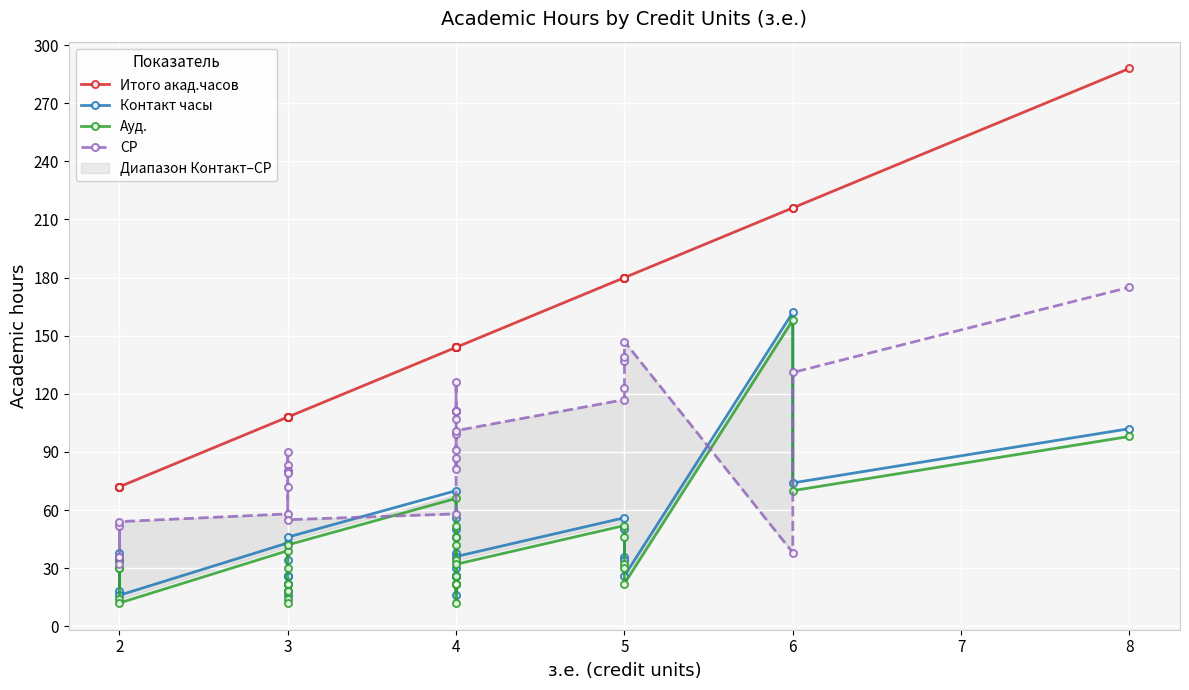

Where is the first local maximum for Контакт часы?

4